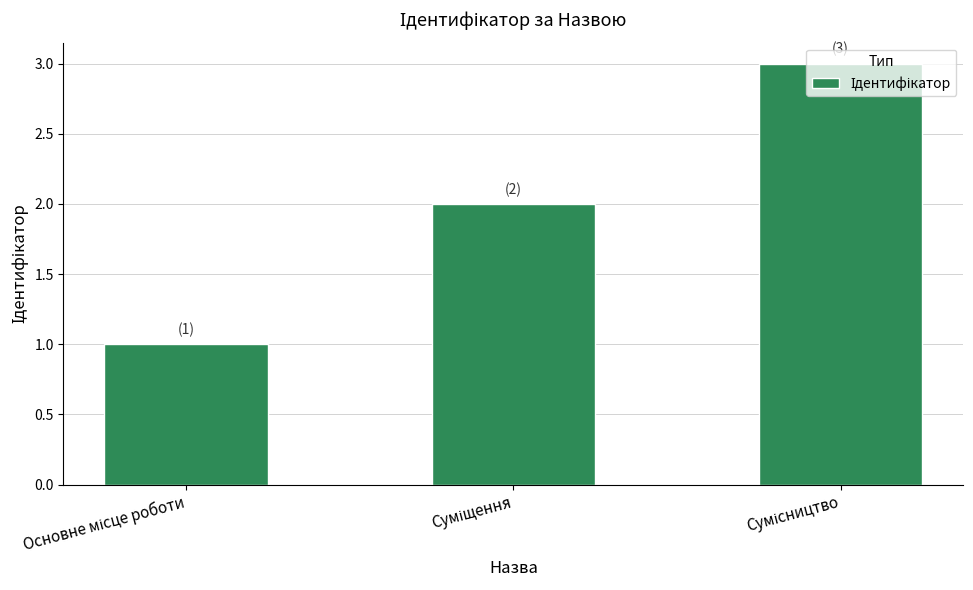

How many bars are there in total?

3